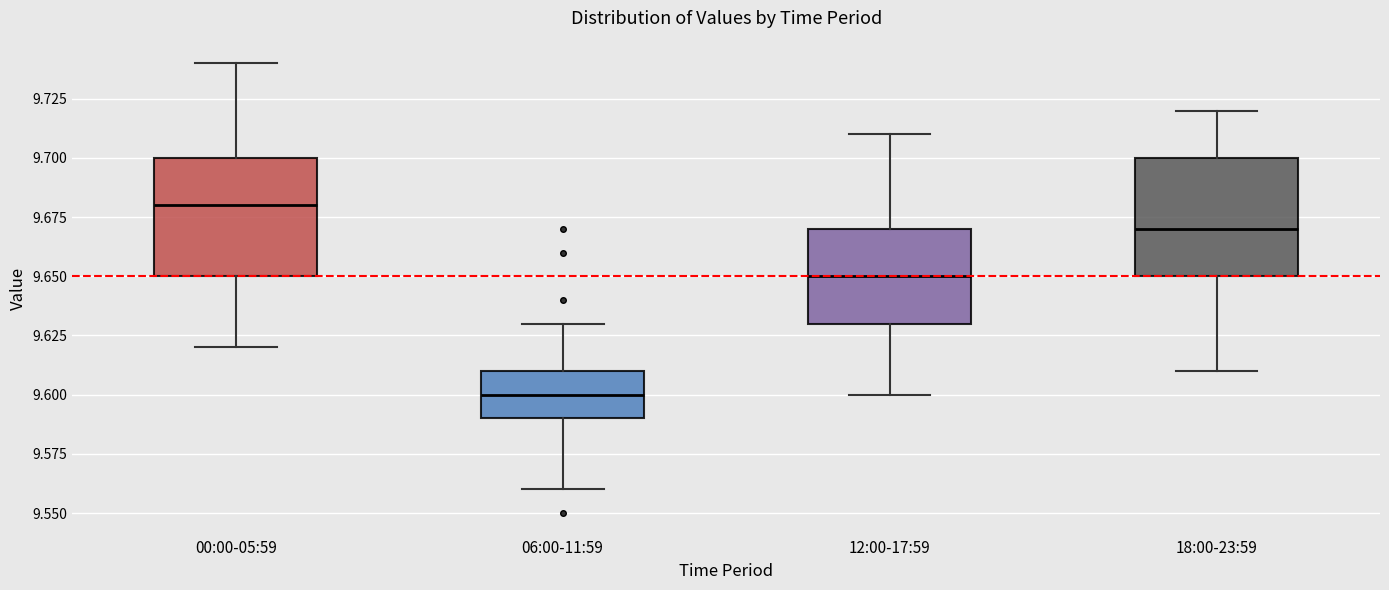

Reading left to right, read every box against the y-axis: the position of its median line, the range the box covers, and the ends of its whiskers. The values are not printed on the chart, so give them approximately, as read against the axis.

00:00-05:59: median 9.68, box 9.65 to 9.70, whiskers 9.62 to 9.74
06:00-11:59: median 9.60, box 9.59 to 9.61, whiskers 9.56 to 9.63
12:00-17:59: median 9.65, box 9.63 to 9.67, whiskers 9.60 to 9.71
18:00-23:59: median 9.67, box 9.65 to 9.70, whiskers 9.61 to 9.72